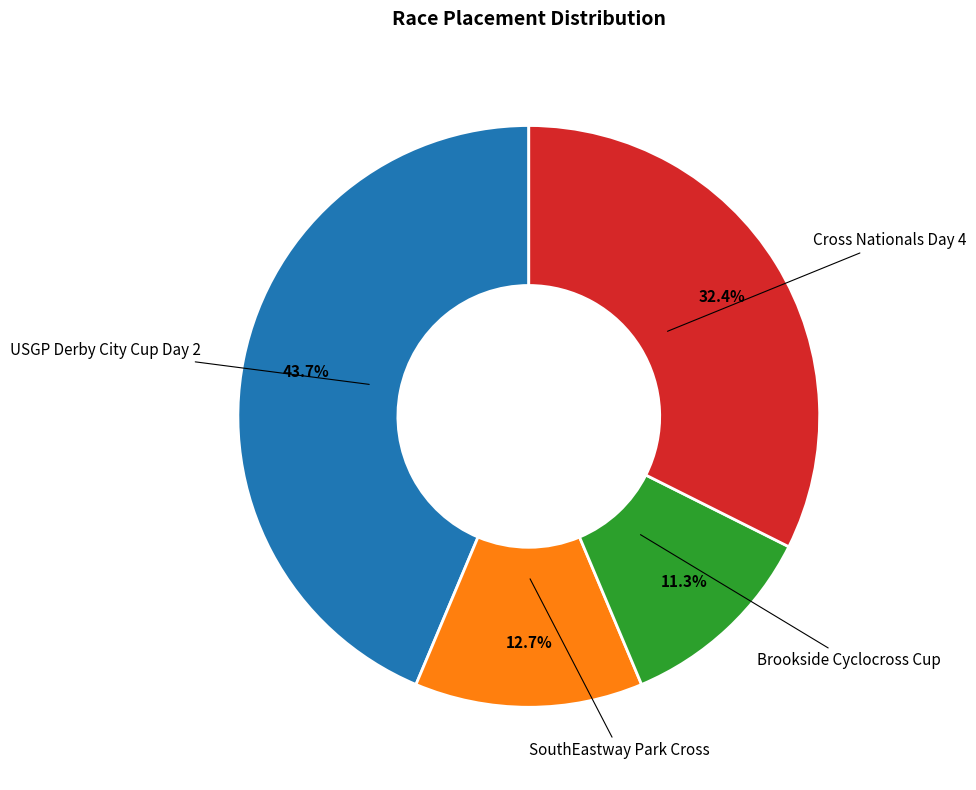

Is there a majority slice in this chart?

No